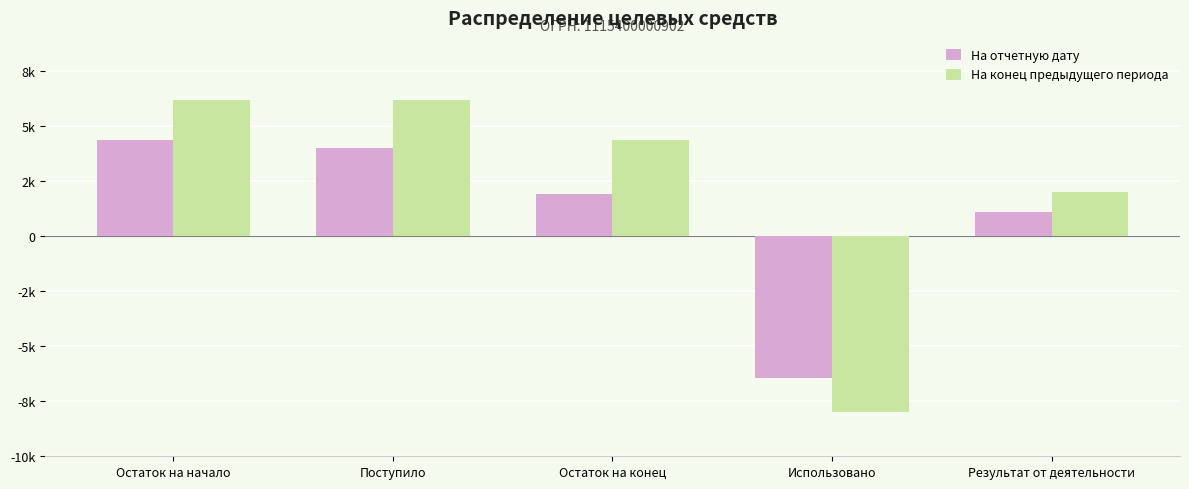

What is the difference between the highest and lowest values at Остаток на начало?

1813.4